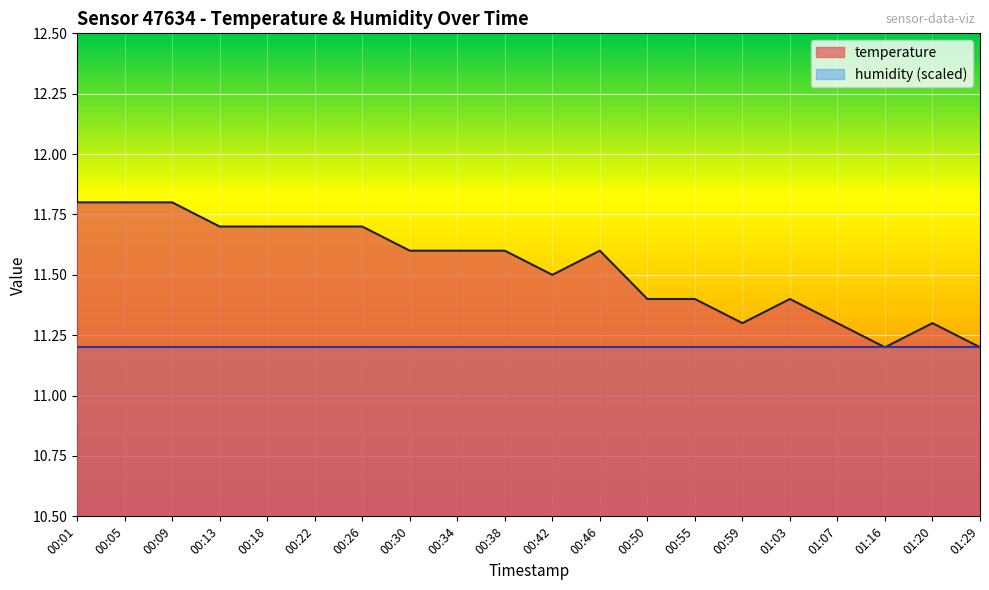

How many interior local peaks (higher than both neighbors) does the data have?

3